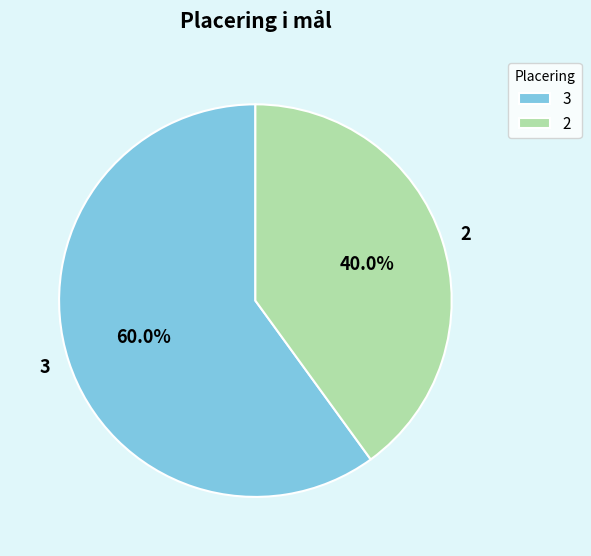

Which category has the biggest portion of the pie?

3